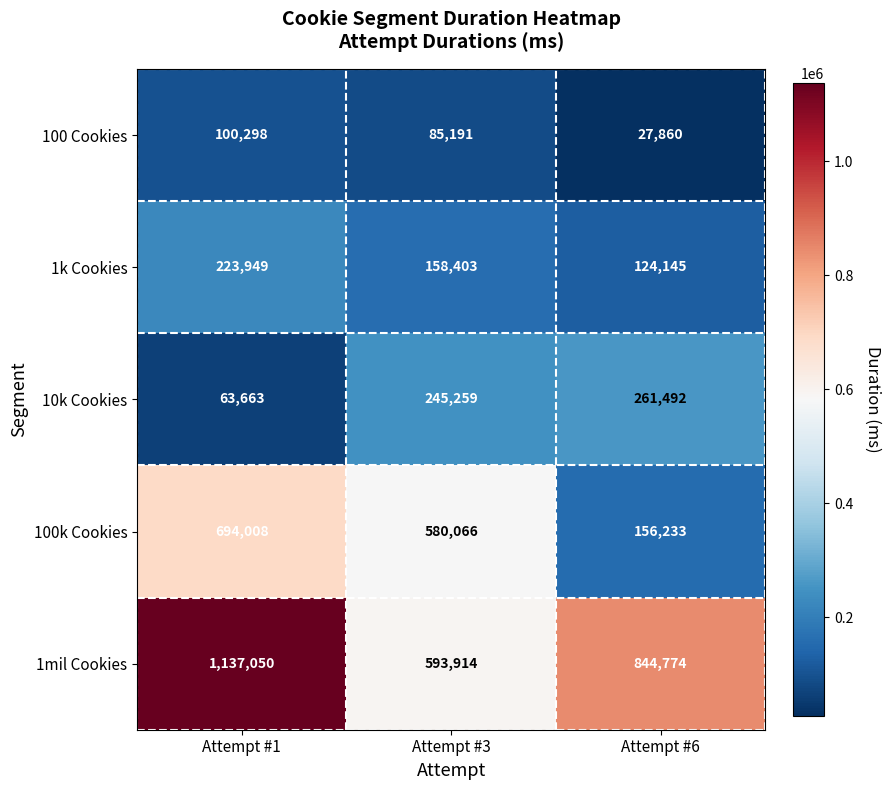

Reading right to left, list all the values displayed in this chart.

100 Cookies: 27860	85191	100298
1k Cookies: 124145	158403	223949
10k Cookies: 261492	245259	63663
100k Cookies: 156233	580066	694008
1mil Cookies: 844774	593914	1137050